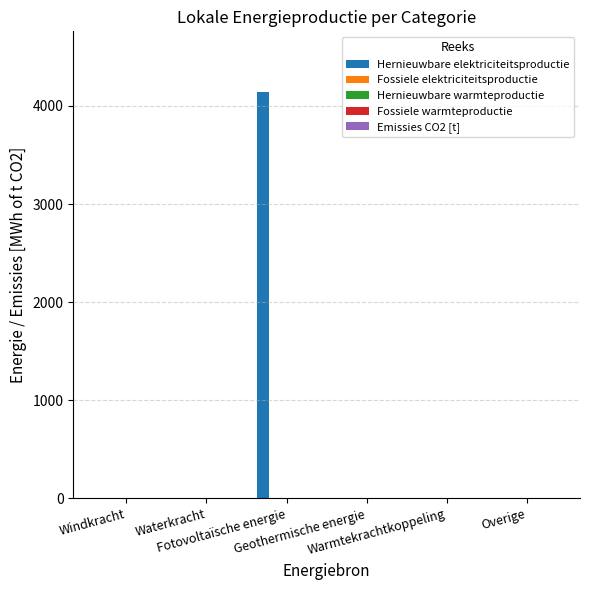

What is the maximum value shown in the chart?

4138.3